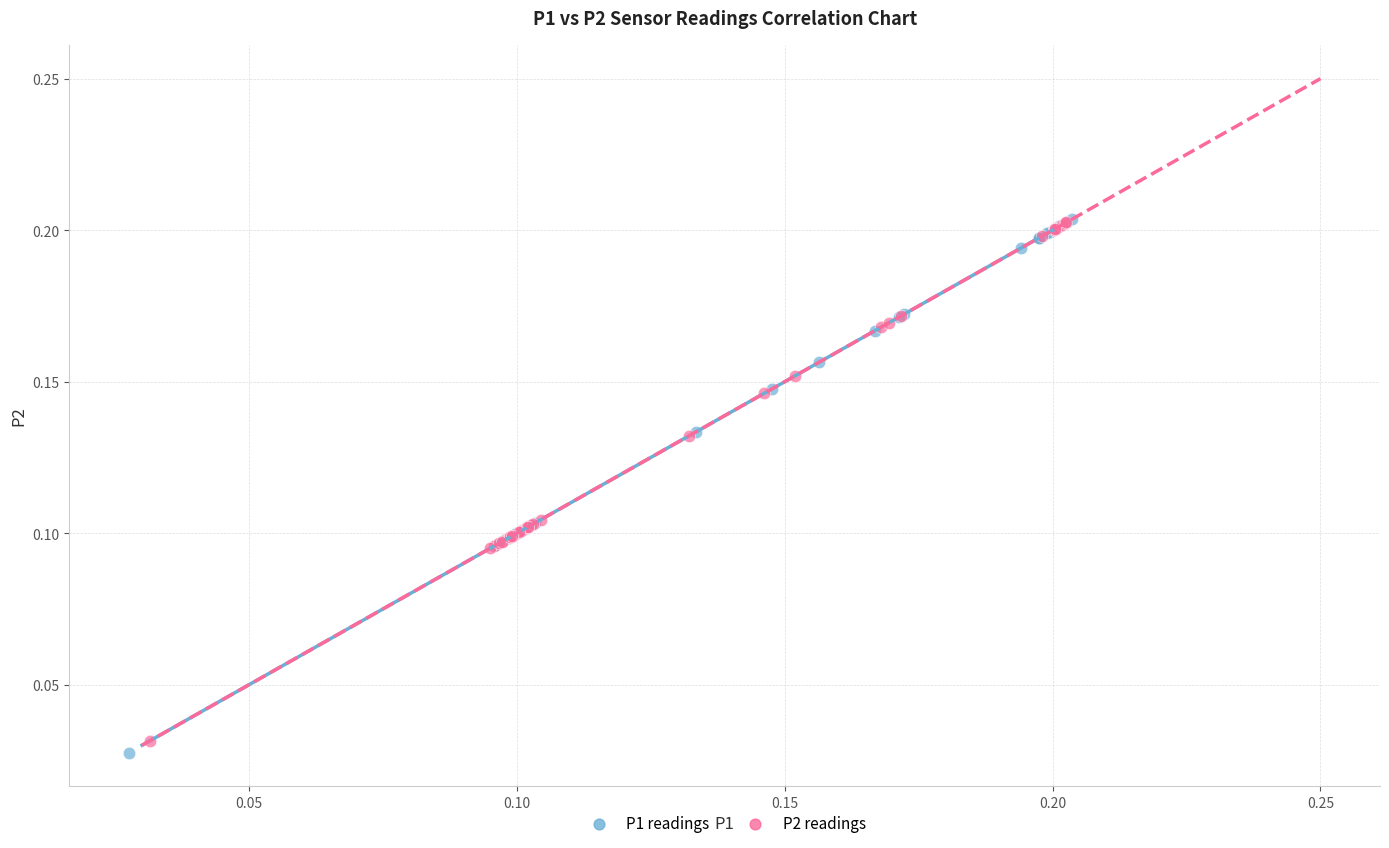

Which series has the widest spread of Y values?

P1 readings